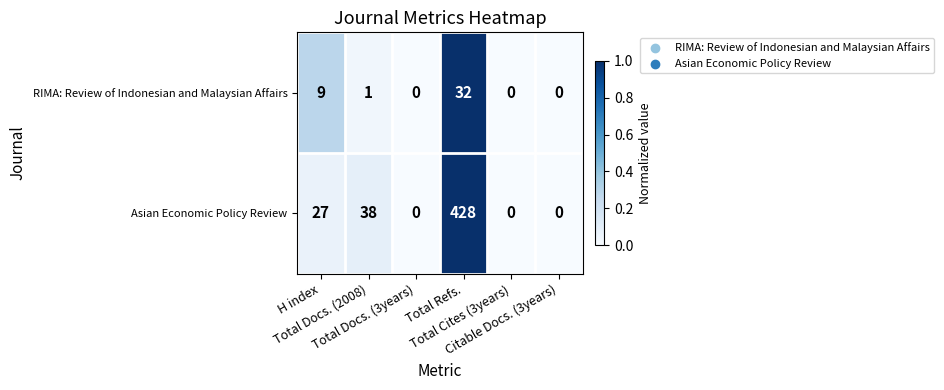

What is the difference between the maximum and minimum values in the RIMA: Review of Indonesian and Malaysian Affairs series?

32